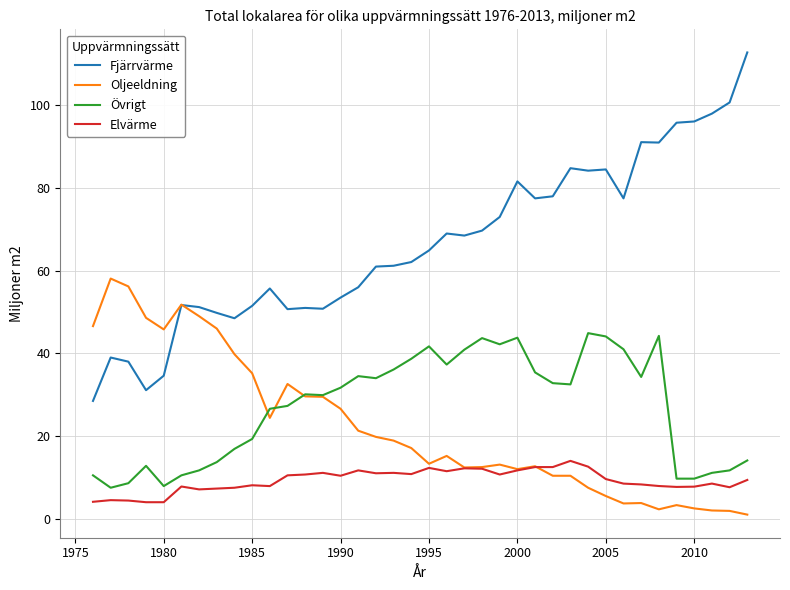

True or false: Fjärrvärme and Övrigt intersect in this chart.

False